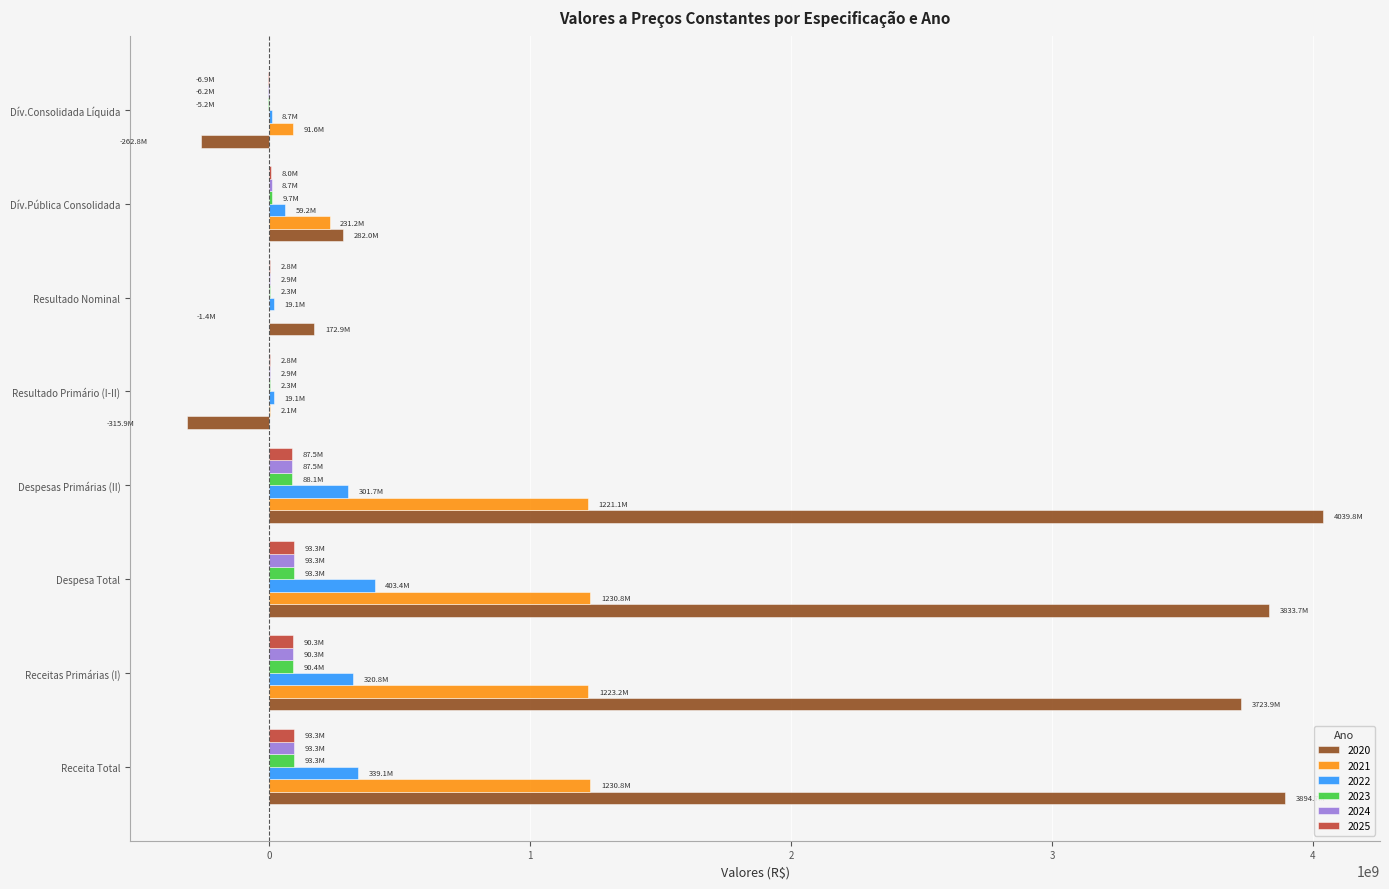

At which category does the chart reach its peak across all series?

Despesas Primárias (II)